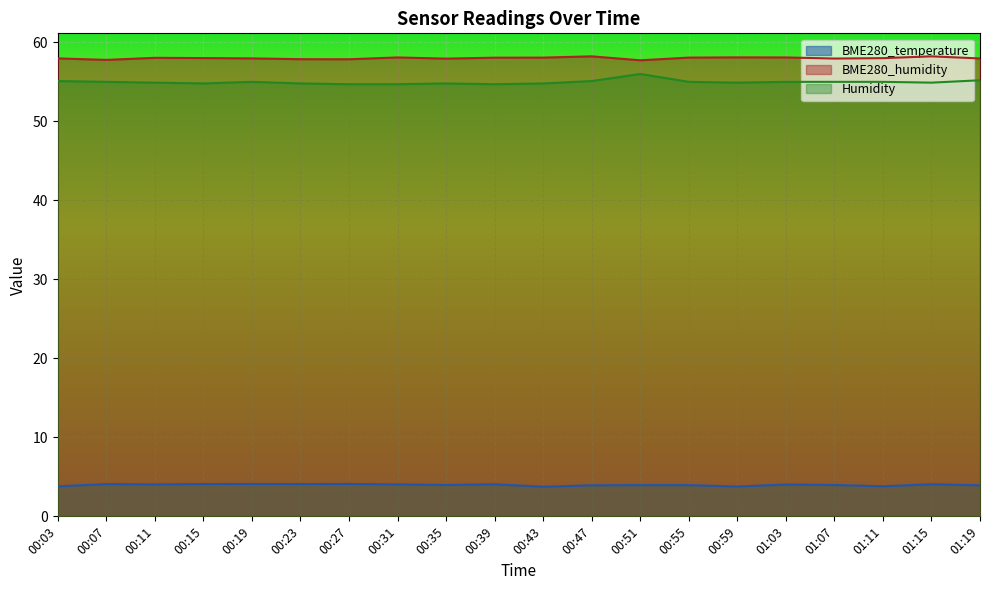

Which series has the largest total across all categories?

BME280_humidity